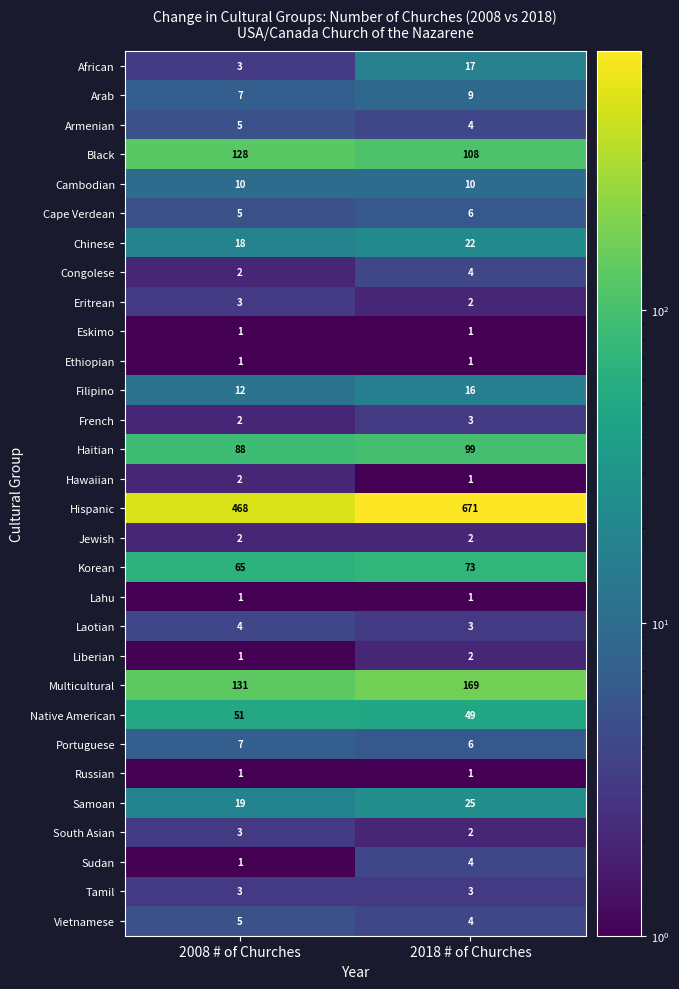

Which series has the widest spread of values?

Hispanic